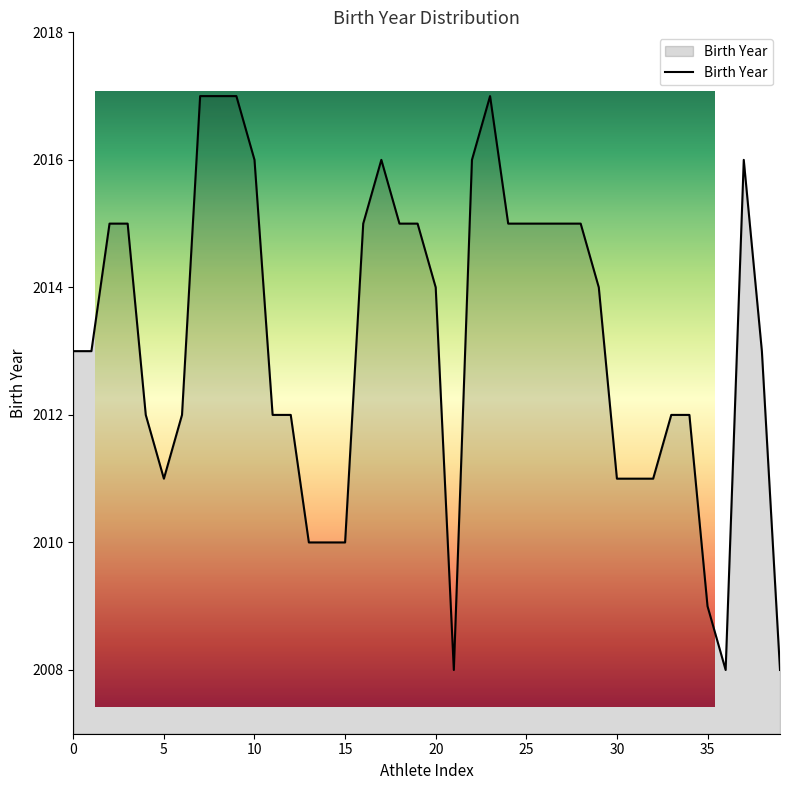

List the labels in order of value, largest first.

7, 8, 9, 23, 10, 17, 22, 37, 2, 3, 16, 18, 19, 24, 25, 26, 27, 28, 20, 29, 0, 1, 38, 4, 6, 11, 12, 33, 34, 5, 30, 31, 32, 13, 14, 15, 35, 21, 36, 39